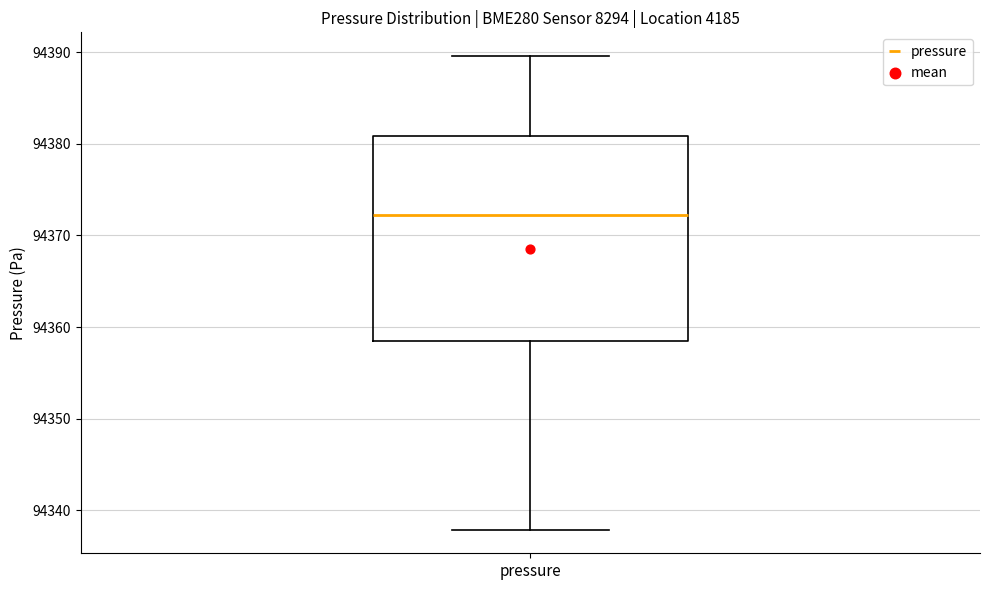

Transcribe this box plot: give where the median line is, the range the box spans, and where the two whiskers end, as read against the y-axis. The values are not printed on the chart, so give them approximately, as read against the axis.

median 94372, box 94358 to 94381, whiskers 94338 to 94390